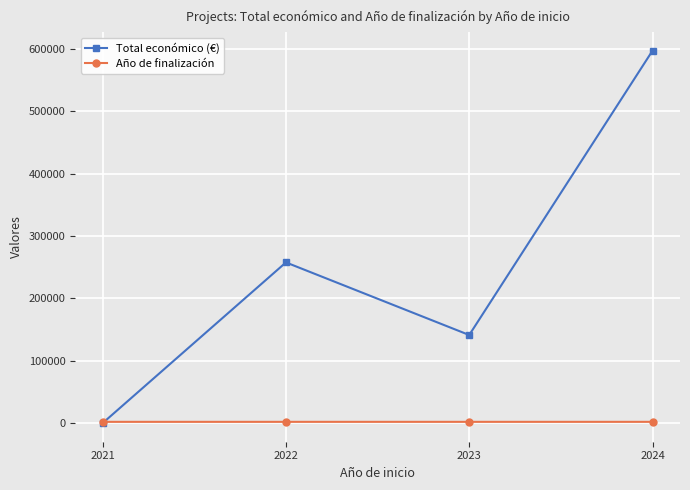

Where does the Total económico (€) series first go above 257676?

2022